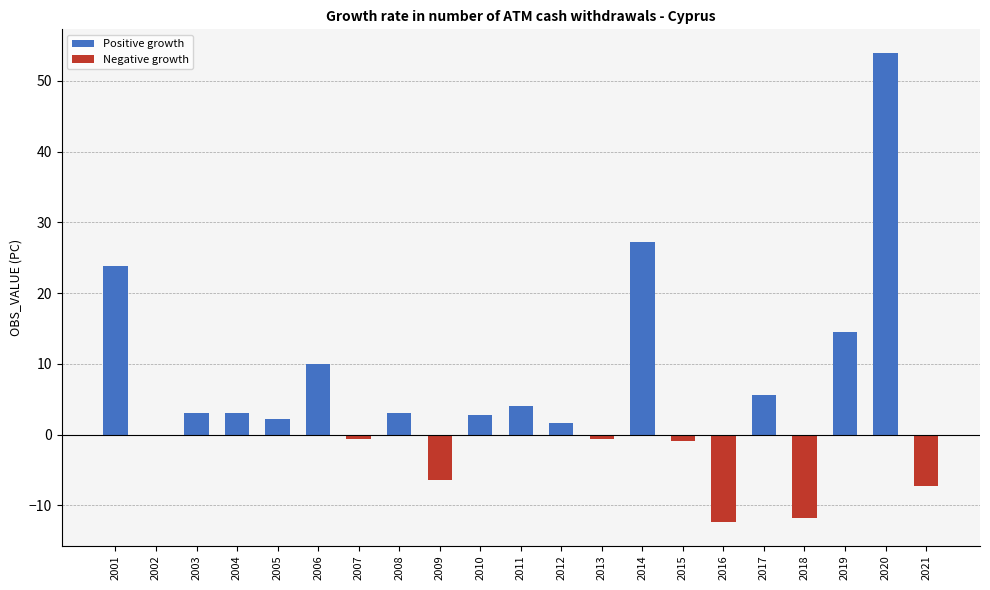

What is the greatest value displayed?

54.0